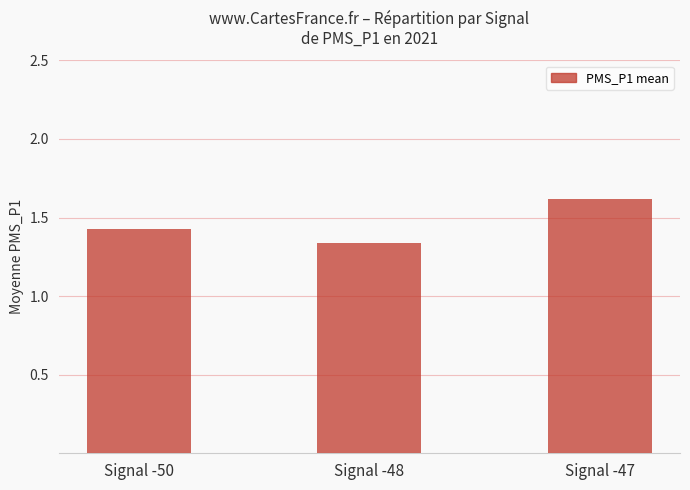

Are the bars grouped side by side (vs. stacked)?

No